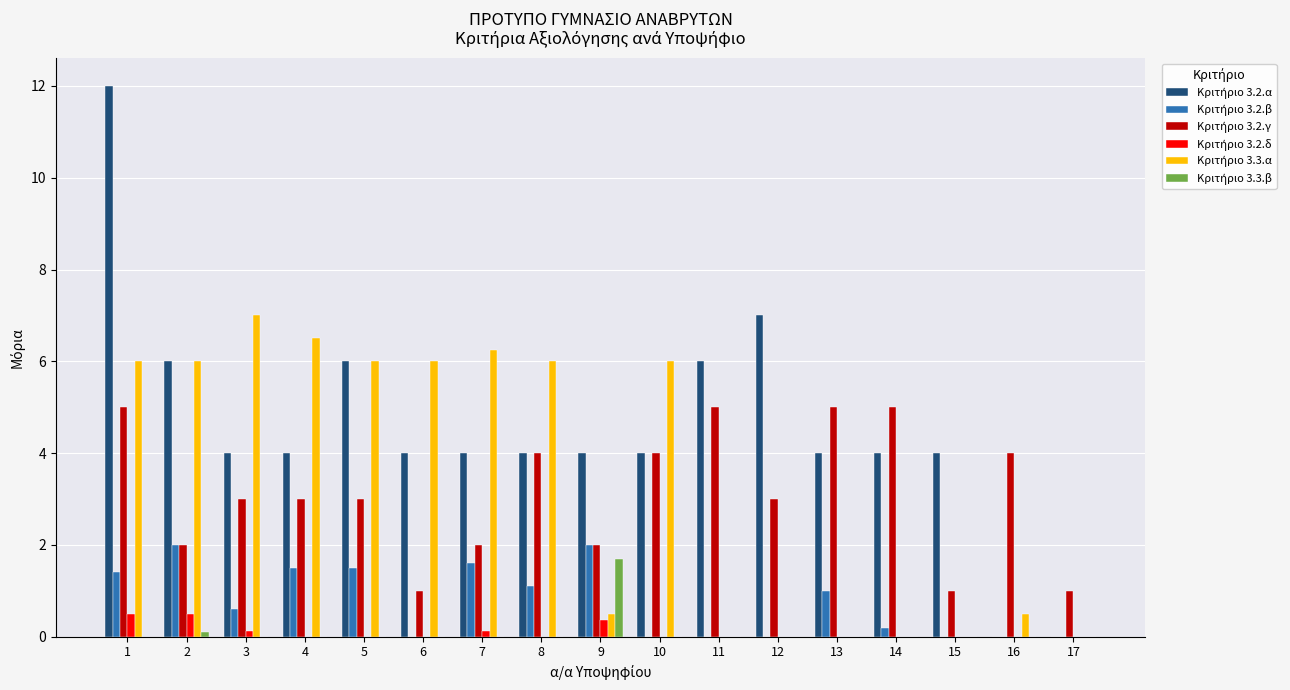

Where is Κριτήριο 3.2.δ nearest to the value 0?

4